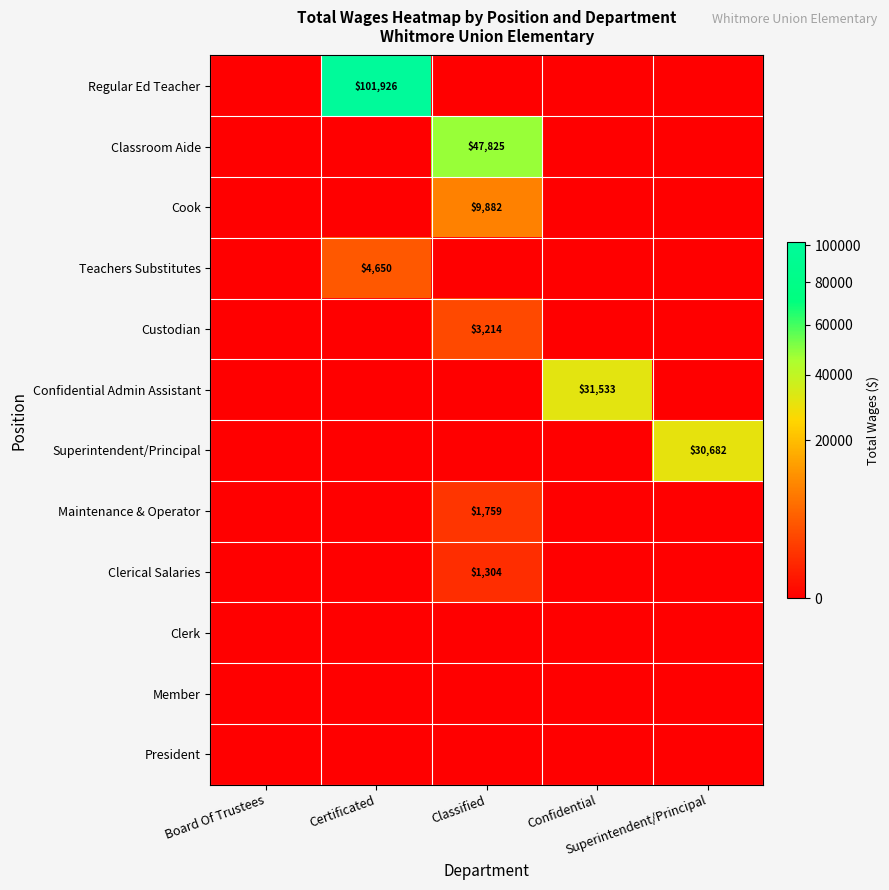

Count the number of data series in this chart.

12